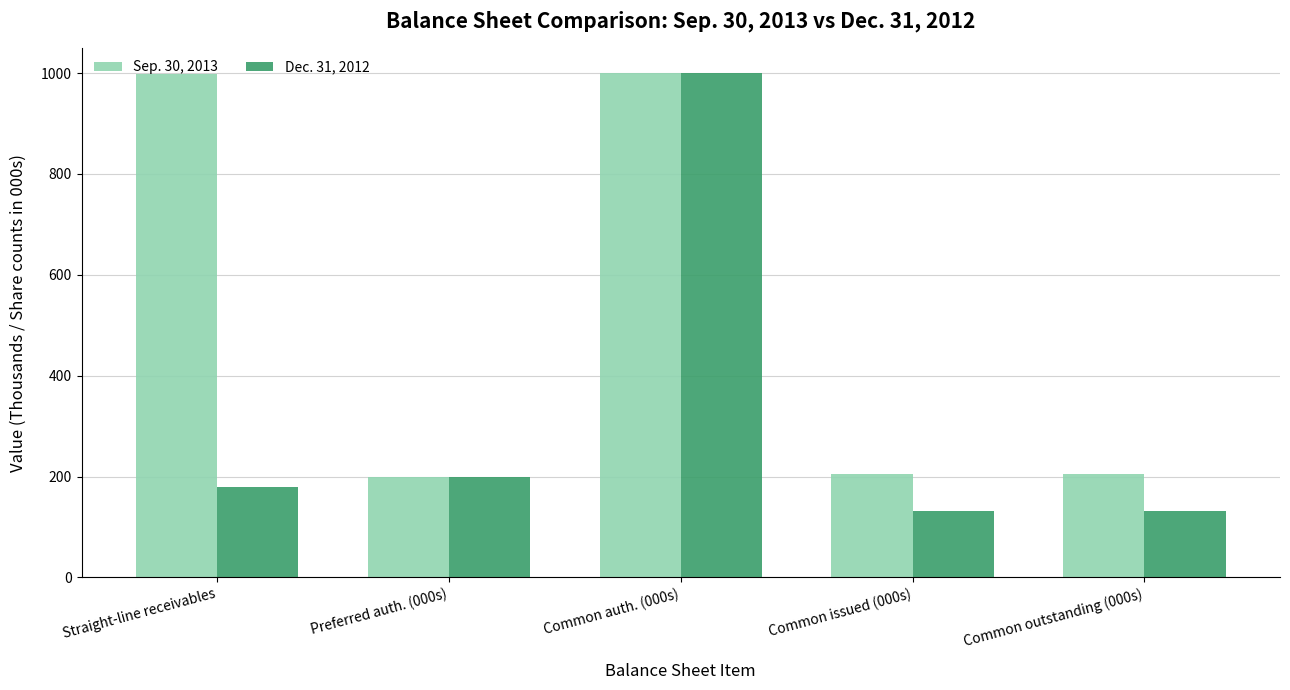

True or false: Dec. 31, 2012 has a value of 180 at Straight-line receivables.

True